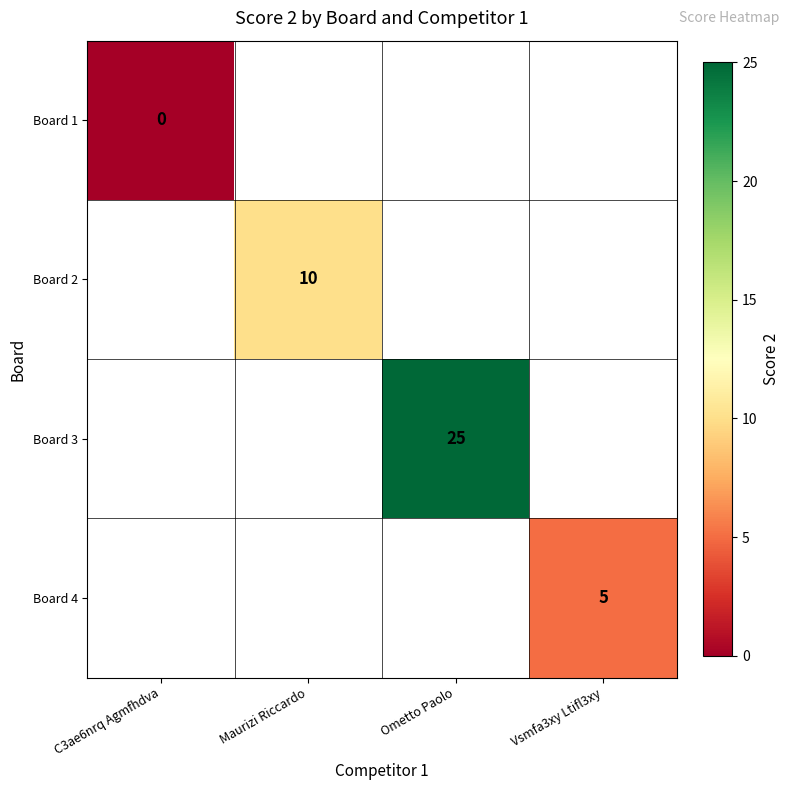

The Board 2 series shows 15 at Maurizi Riccardo. True or false?

False